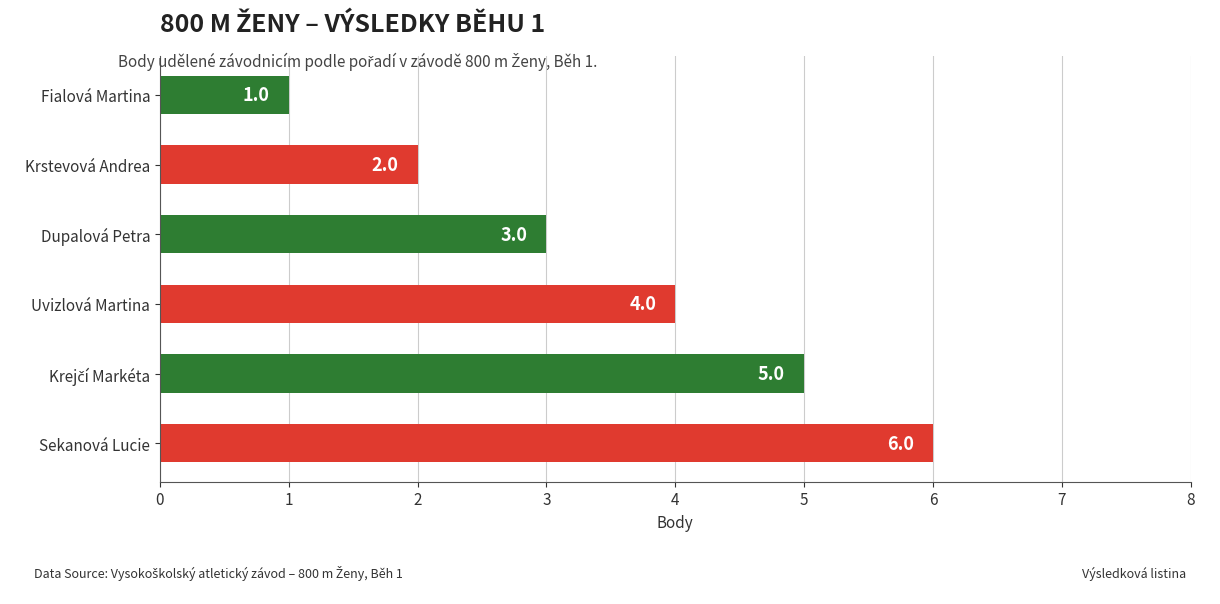

What is the ratio of the value at Dupalová Petra to the value at Sekanová Lucie?

0.5